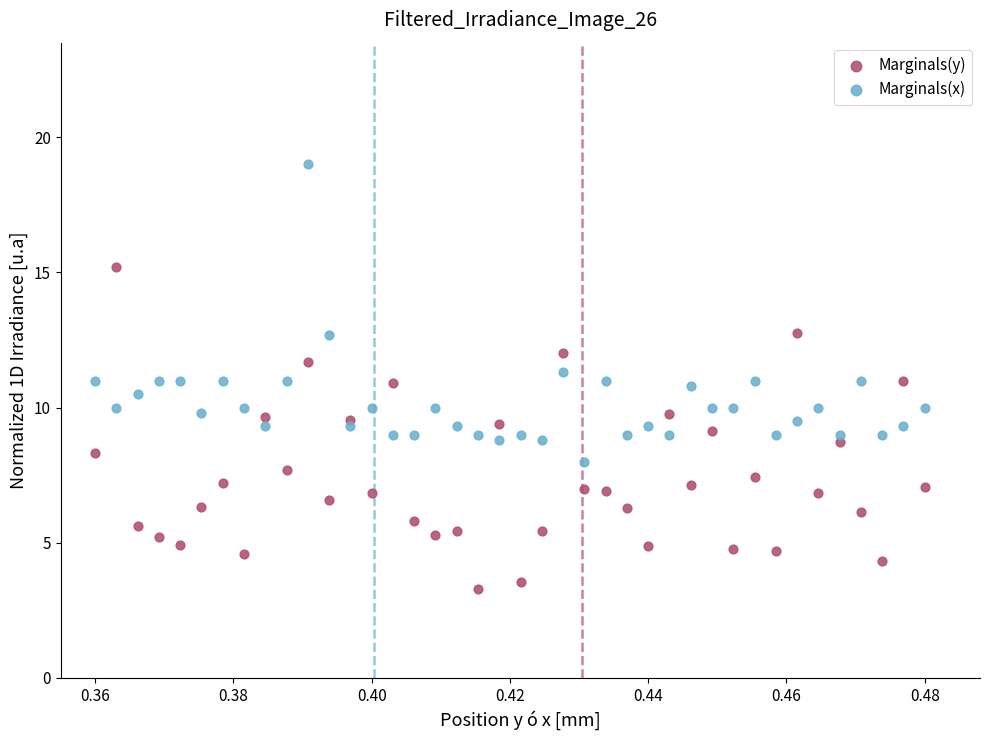

Which series reaches the maximum Y coordinate?

Marginals(x)